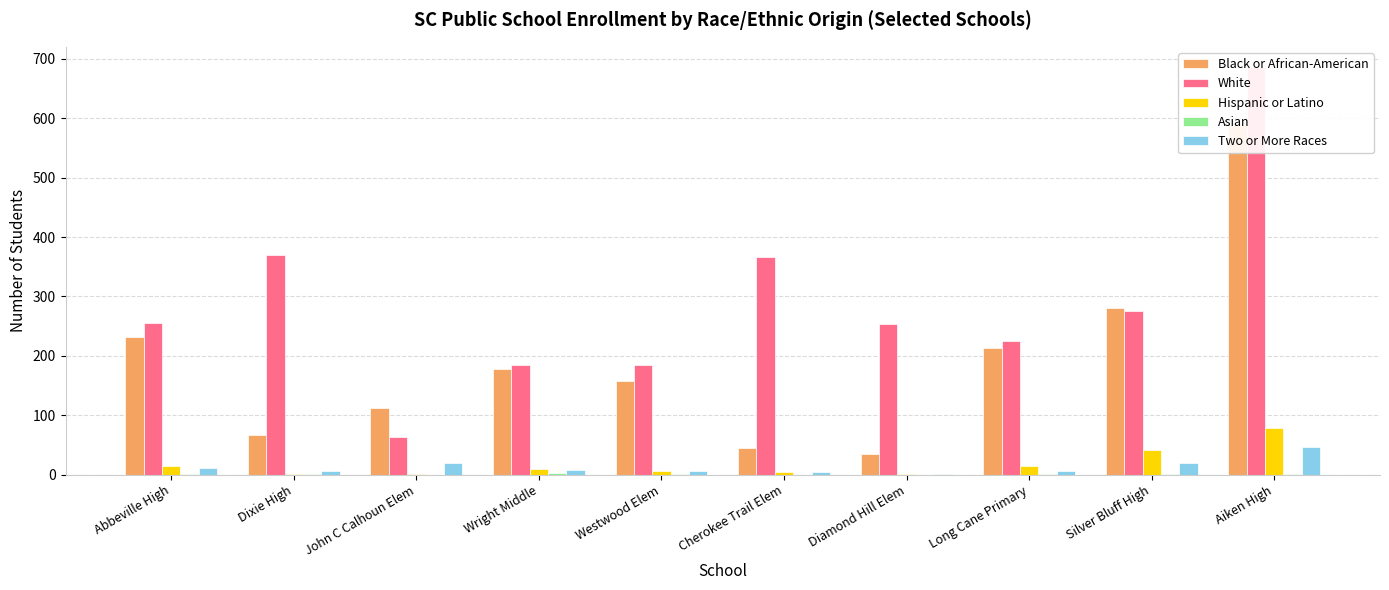

Which series has the largest total across all categories?

White